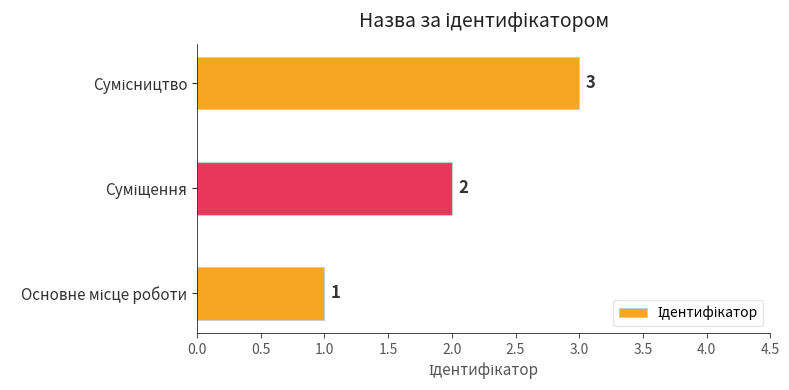

What is the maximum value shown in the chart?

3